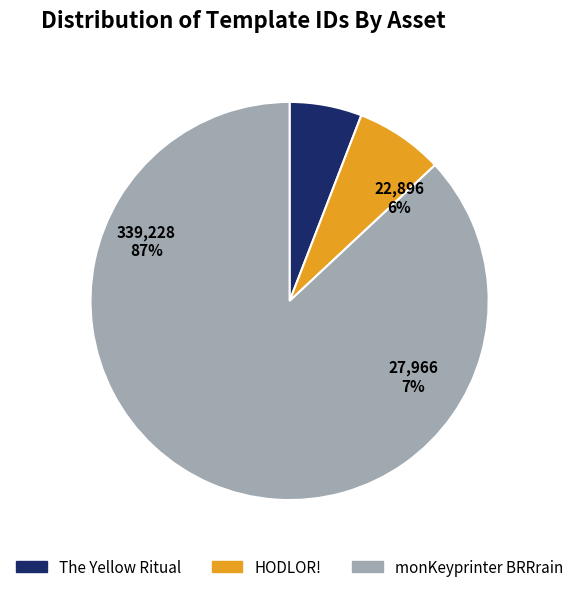

To the nearest percent, what portion does monKeyprinter BRRrain represent?

87%